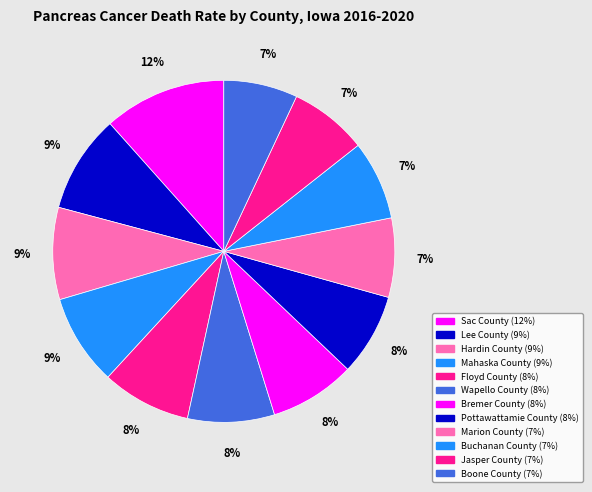

What portion of the pie excludes Mahaska County?

91.4%